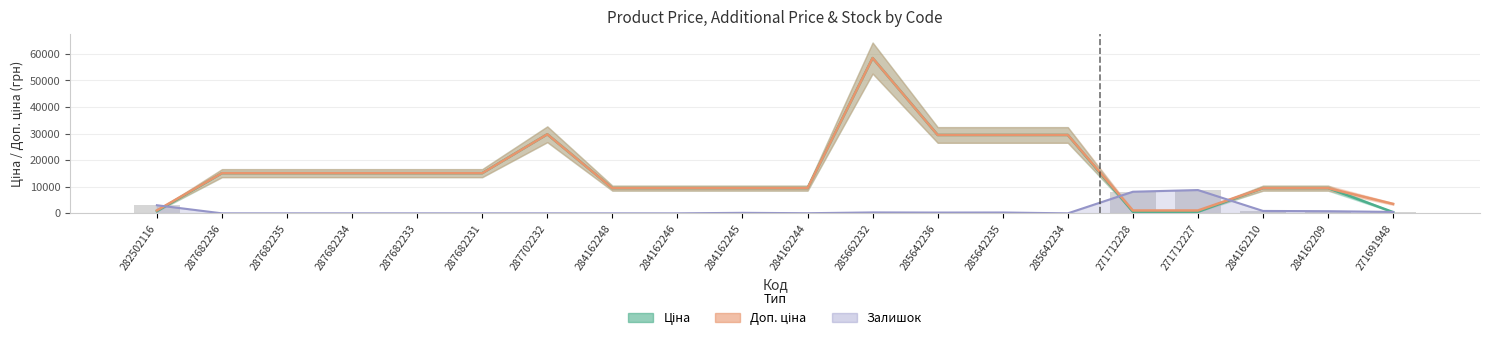

Rank the categories by Ціна value from lowest to highest.

271691948, 271712228, 271712227, 282502116, 284162248, 284162246, 284162245, 284162244, 284162210, 284162209, 287682236, 287682235, 287682234, 287682233, 287682231, 285642236, 285642235, 285642234, 287702232, 285662232